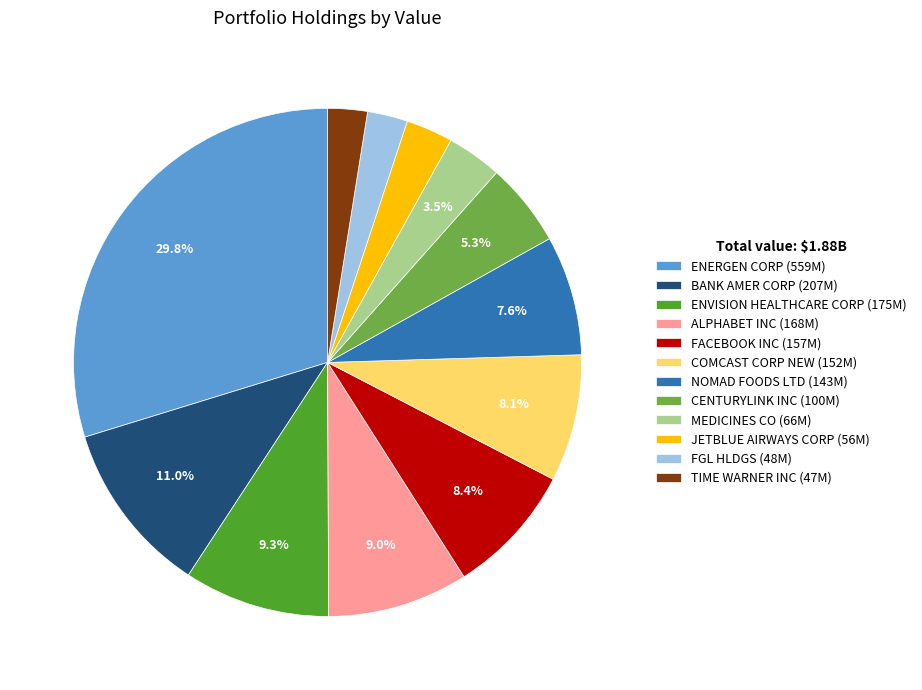

Combined, do JETBLUE AIRWAYS CORP and ALPHABET INC account for over 50%?

No